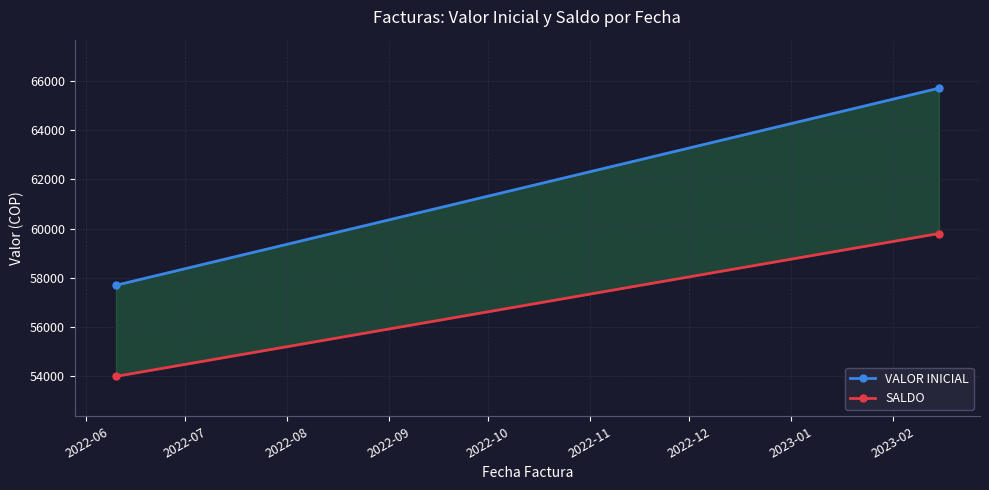

Count the SALDO values in the range 54000 to 59800.

2